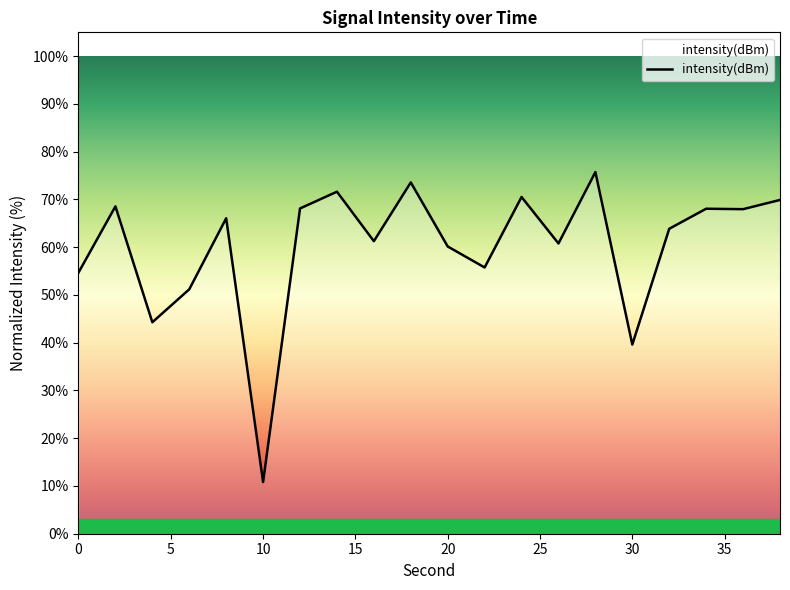

True or false: the data has more than 0 interior local peaks.

True